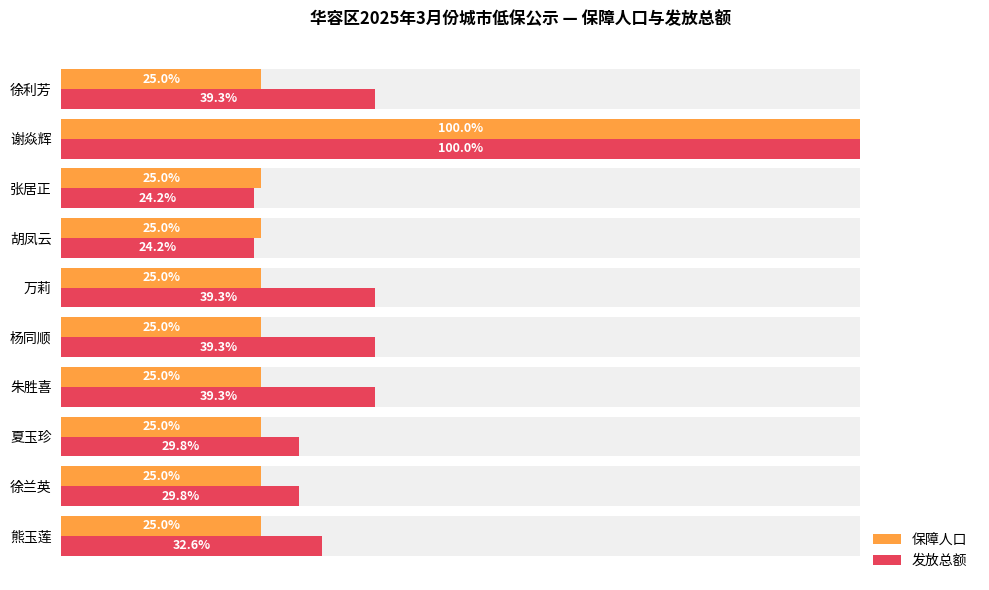

What is the highest value of the 发放总额 series?

100.0